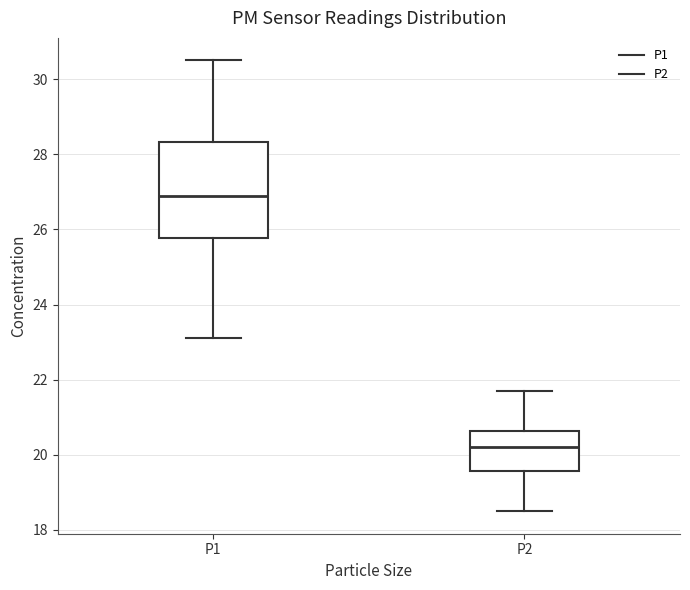

Which box is the tallest, from its lower edge to its upper edge?

P1